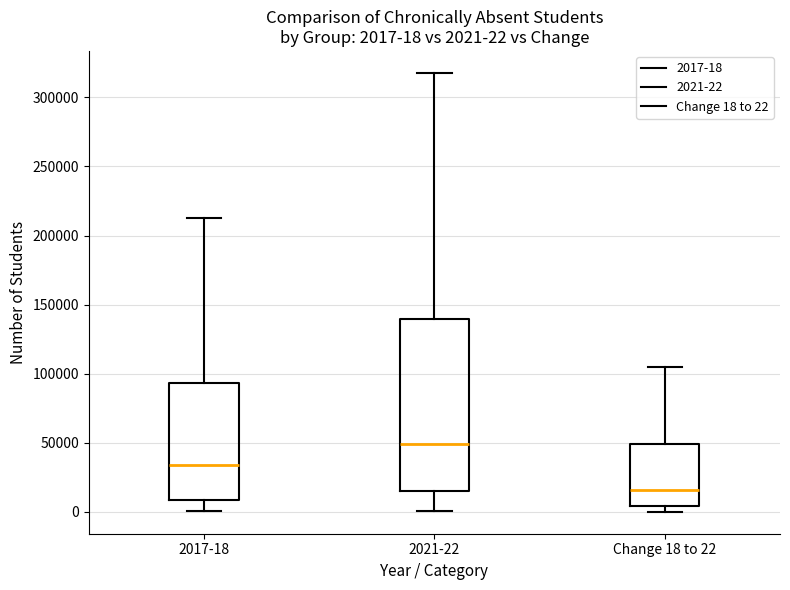

Comparing the boxes themselves (not the whiskers), which one is the tallest?

2021-22